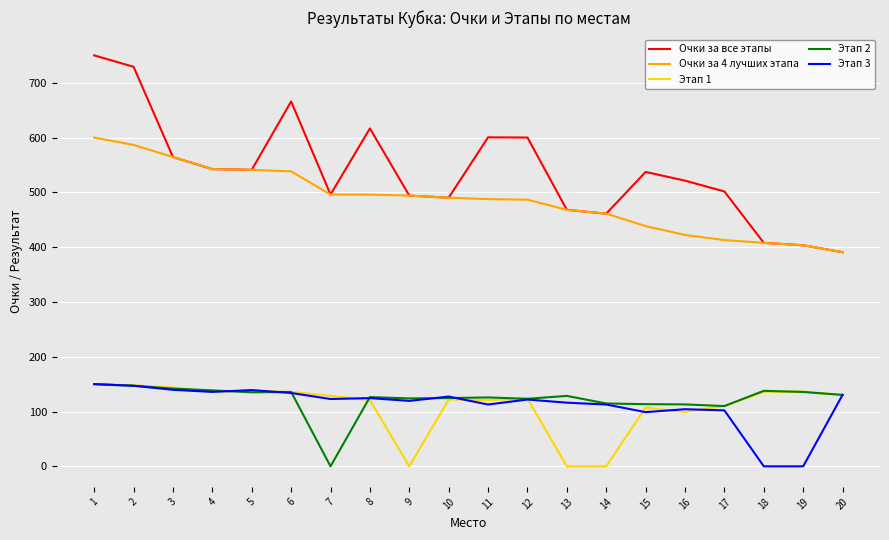

What is the total value across all series at 11?

1447.5